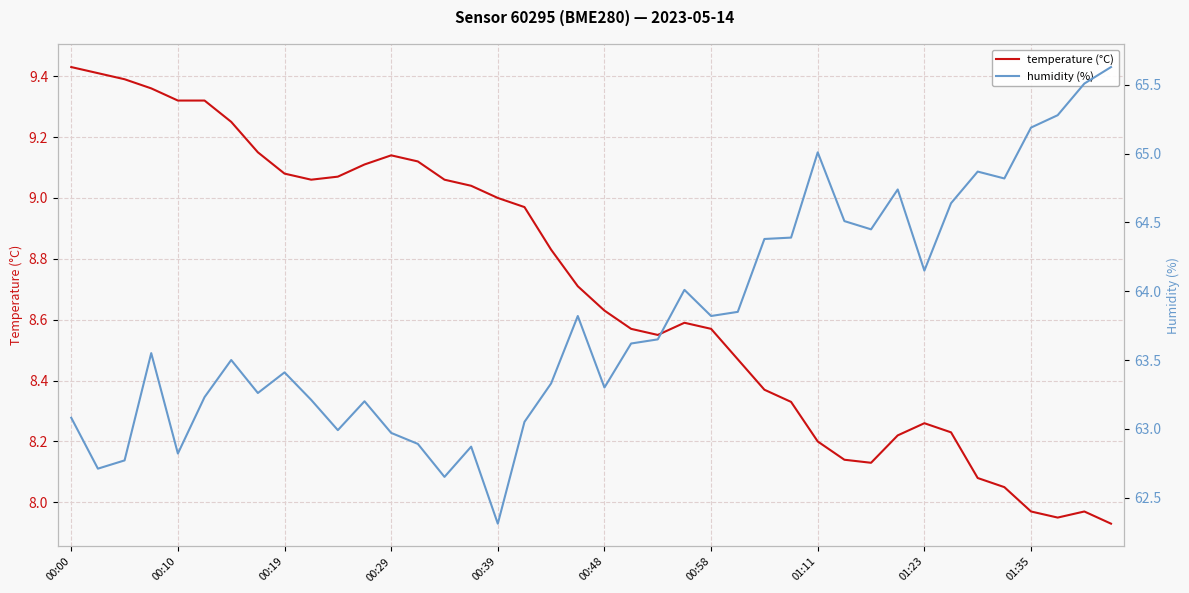

What is the value of the temperature (°C) point at the 5th from the left?

9.3